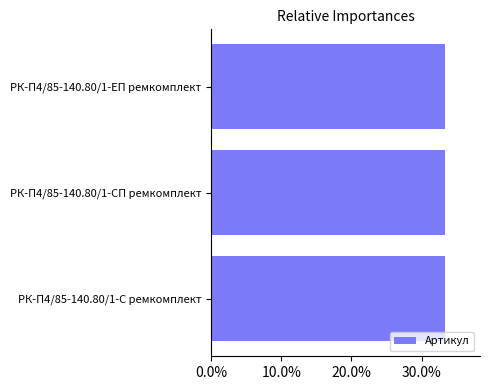

Does the chart contain any negative values?

No